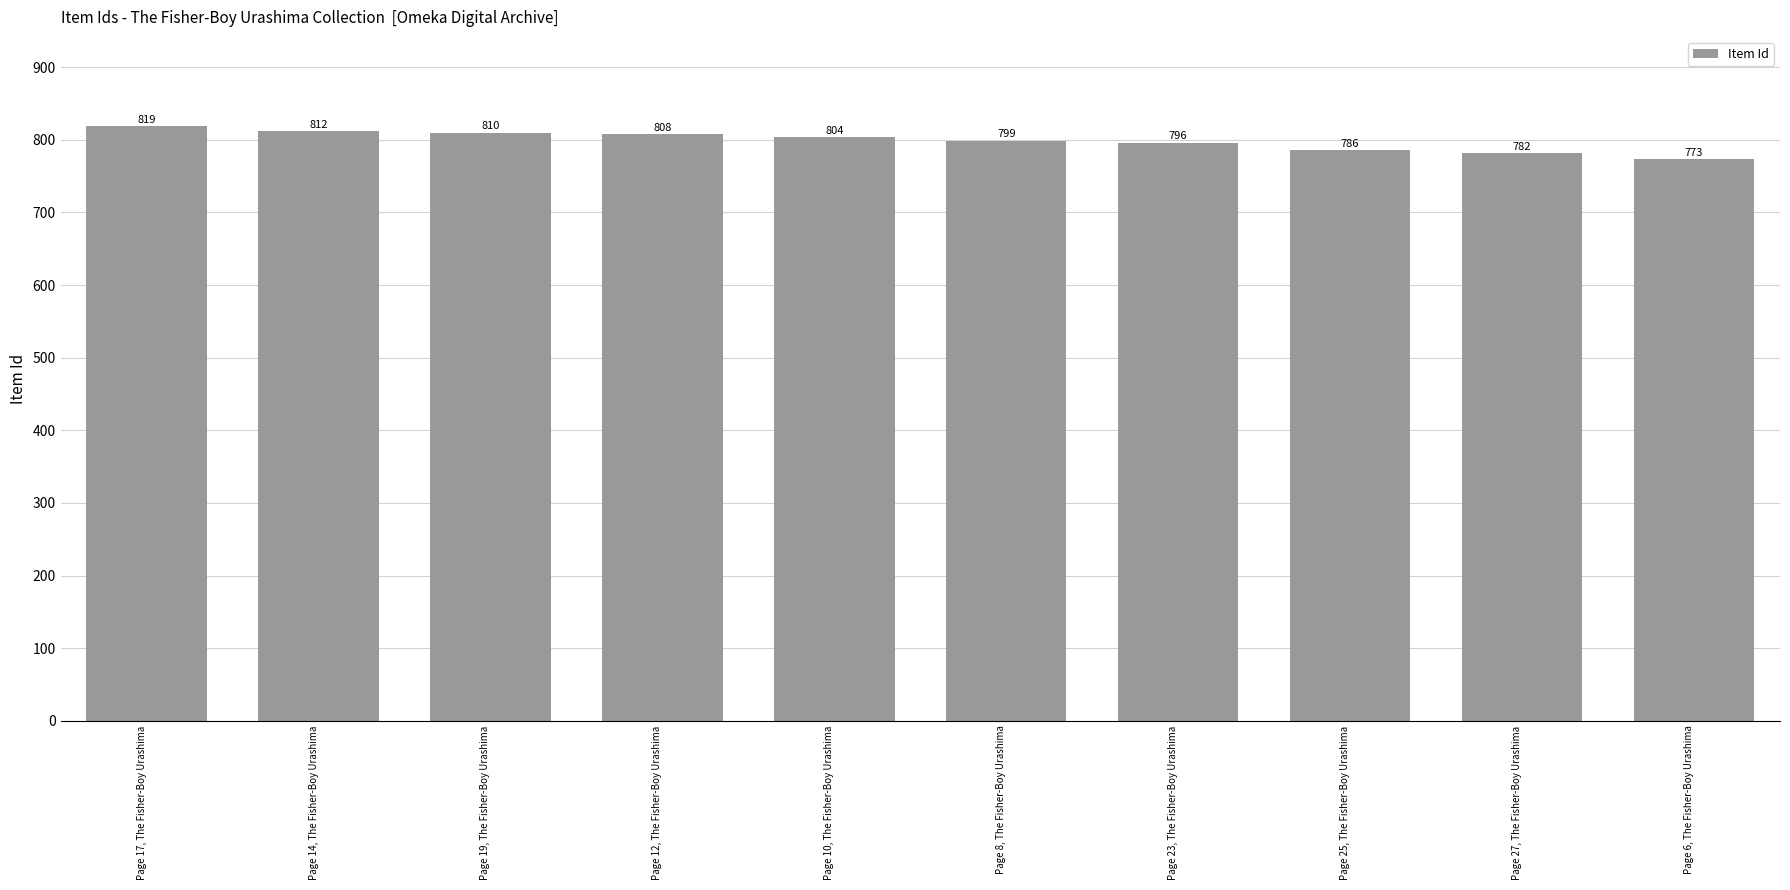

What is the minimum value shown in the chart?

773